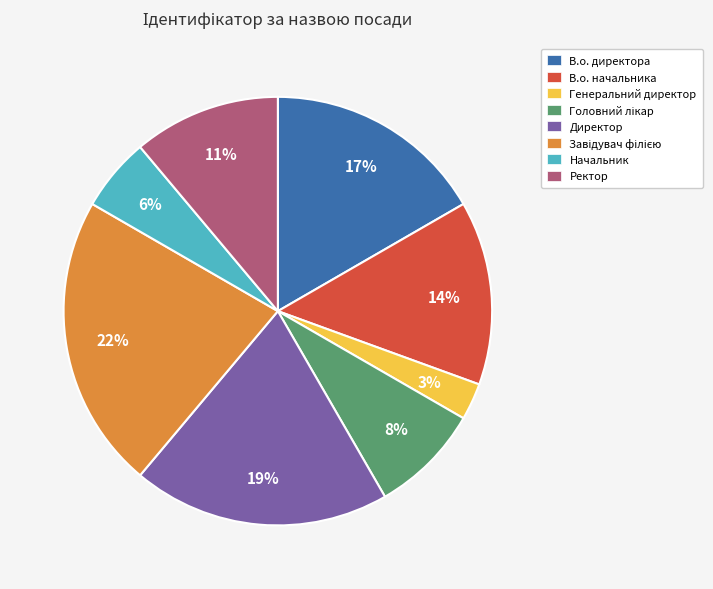

What percentage is the В.о. начальника slice, to the nearest percent?

14%